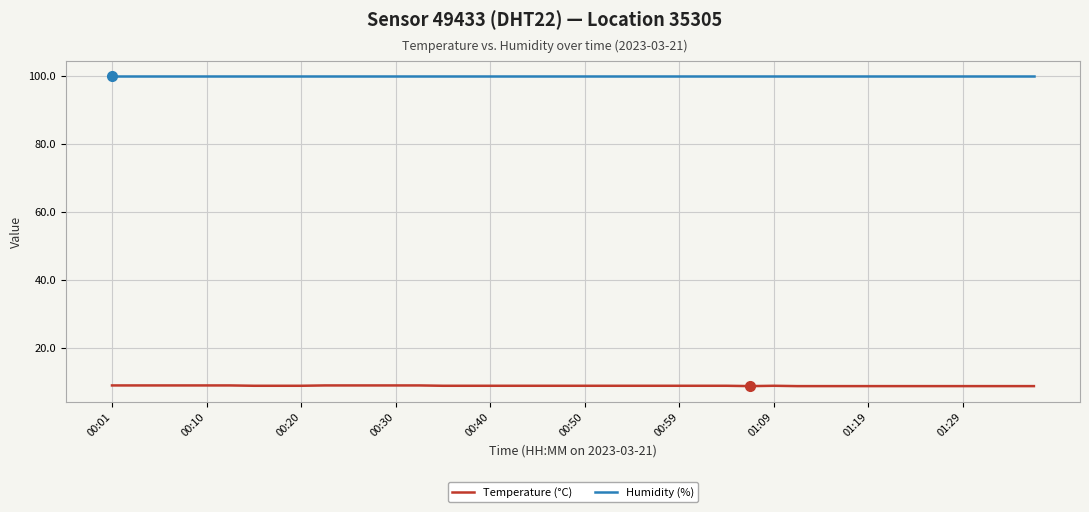

Rank the series by their average value, from lowest to highest.

Temperature (°C), Humidity (%)